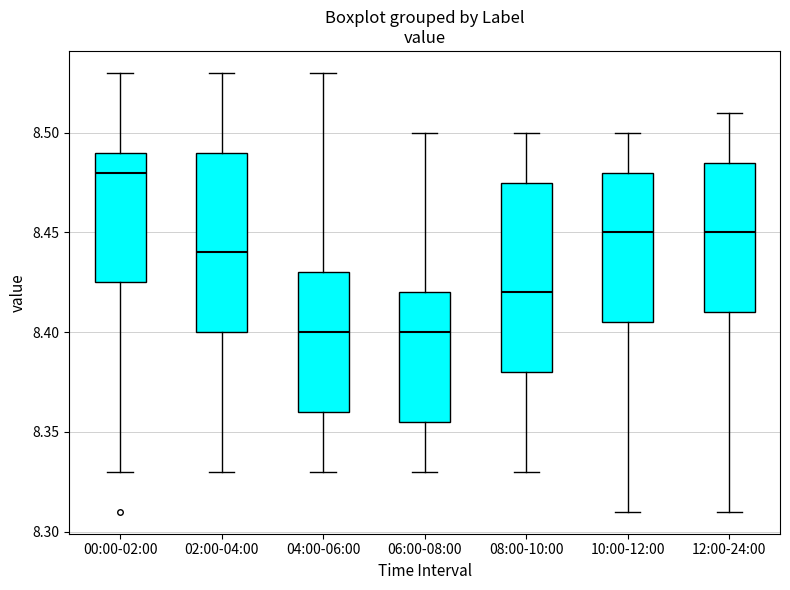

Where does the lower whisker of the box for 04:00-06:00 end on the y-axis? The values are not printed on the chart, so give them approximately, as read against the axis.

8.330